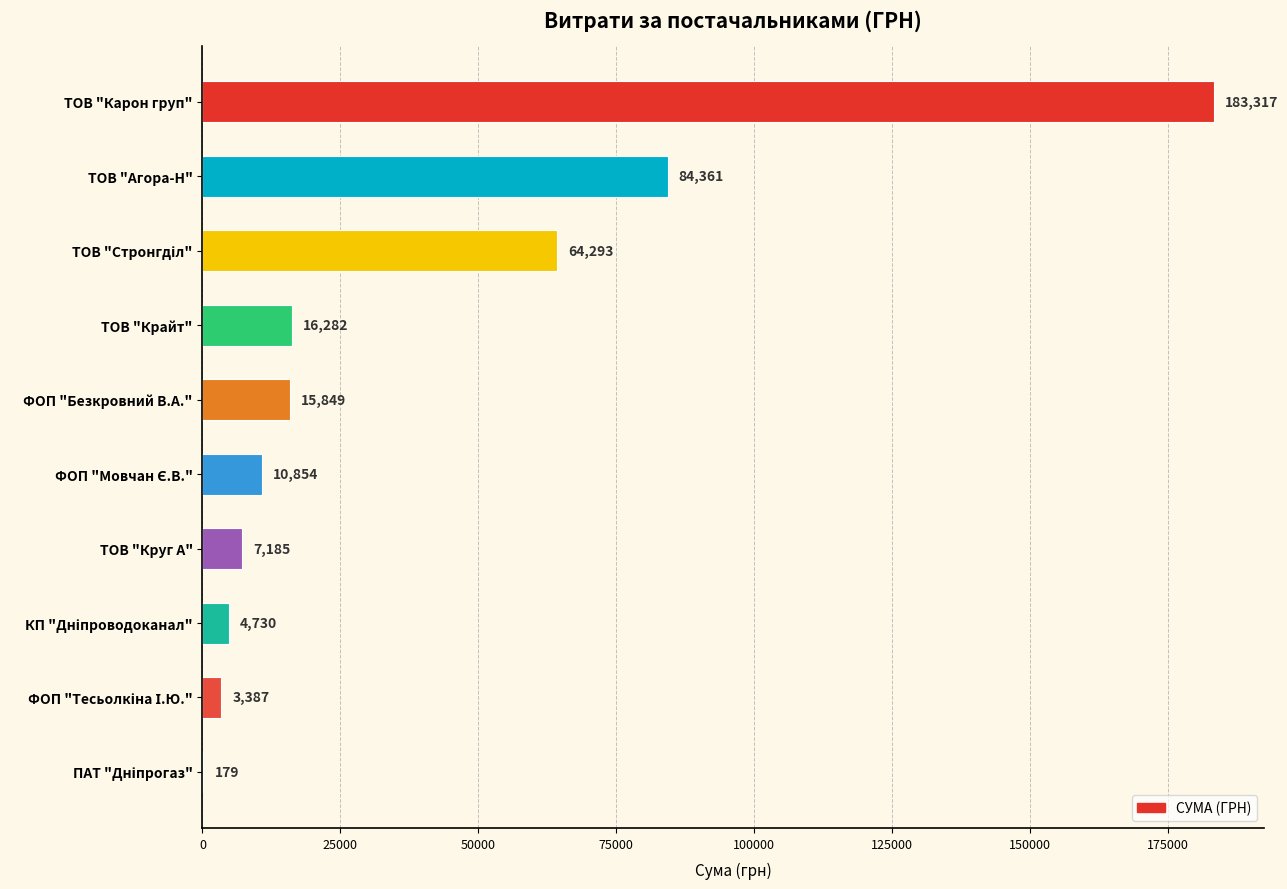

What is the greatest value displayed?

183316.5